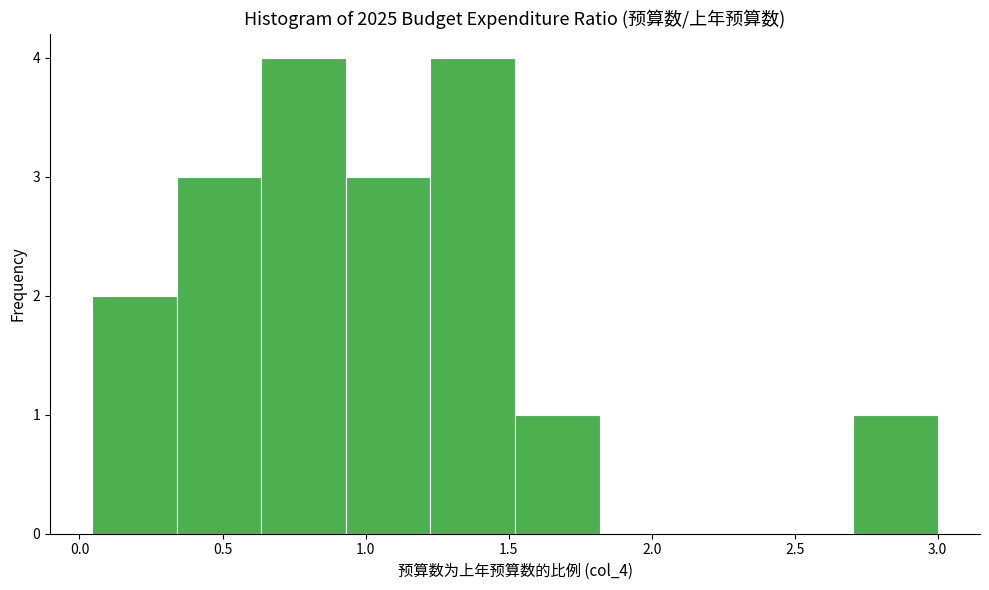

Reading left to right, list every bar in this chart as the range it spans on the x-axis followed by its height. Neither the bar edges nor the heights are printed on the chart, so give them approximately, as read against the axes.

0.05 to 0.35: 2
0.35 to 0.65: 3
0.65 to 0.95: 4
0.95 to 1.25: 3
1.25 to 1.50: 4
1.50 to 1.80: 1
1.80 to 2.10: 0
2.10 to 2.40: 0
2.40 to 2.70: 0
2.70 to 3.00: 1